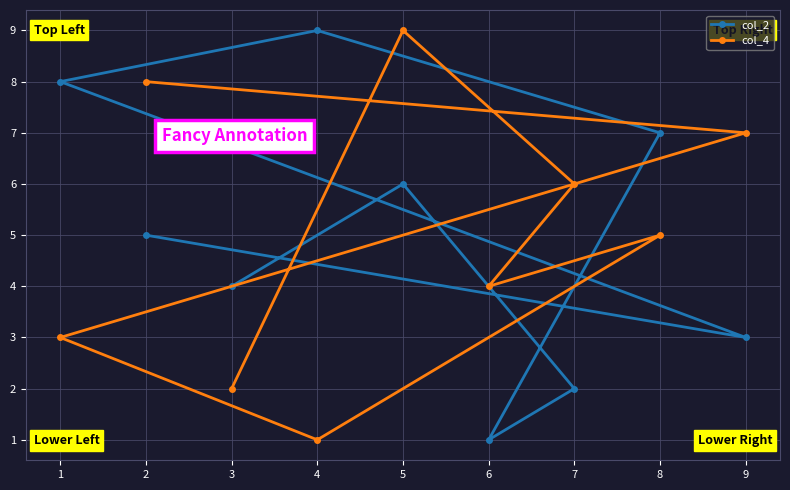

Between 3 and 7, which series saw the biggest shift?

col_4